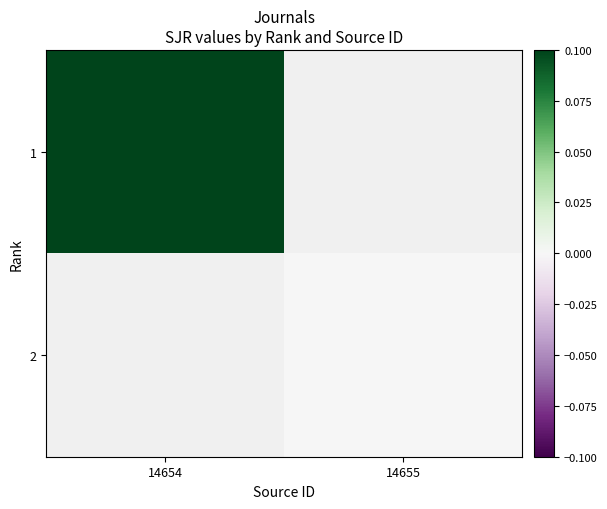

List the series in order of their peak value, highest first.

1, 2